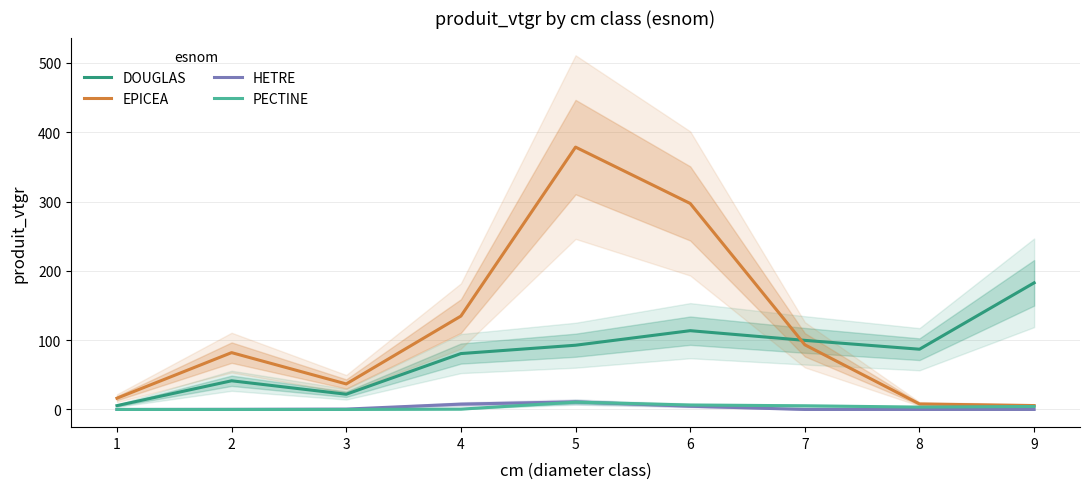

True or false: EPICEA and HETRE cross at least once.

False